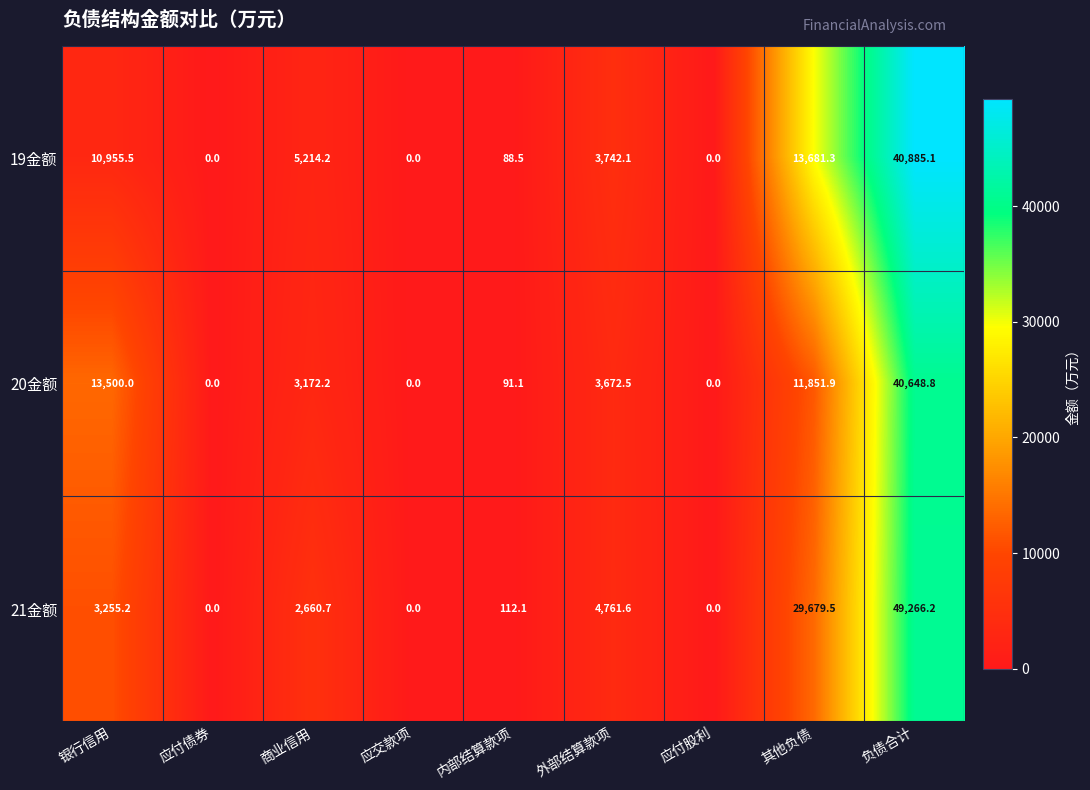

At which label is 21金额 closest to 24633?

其他负债